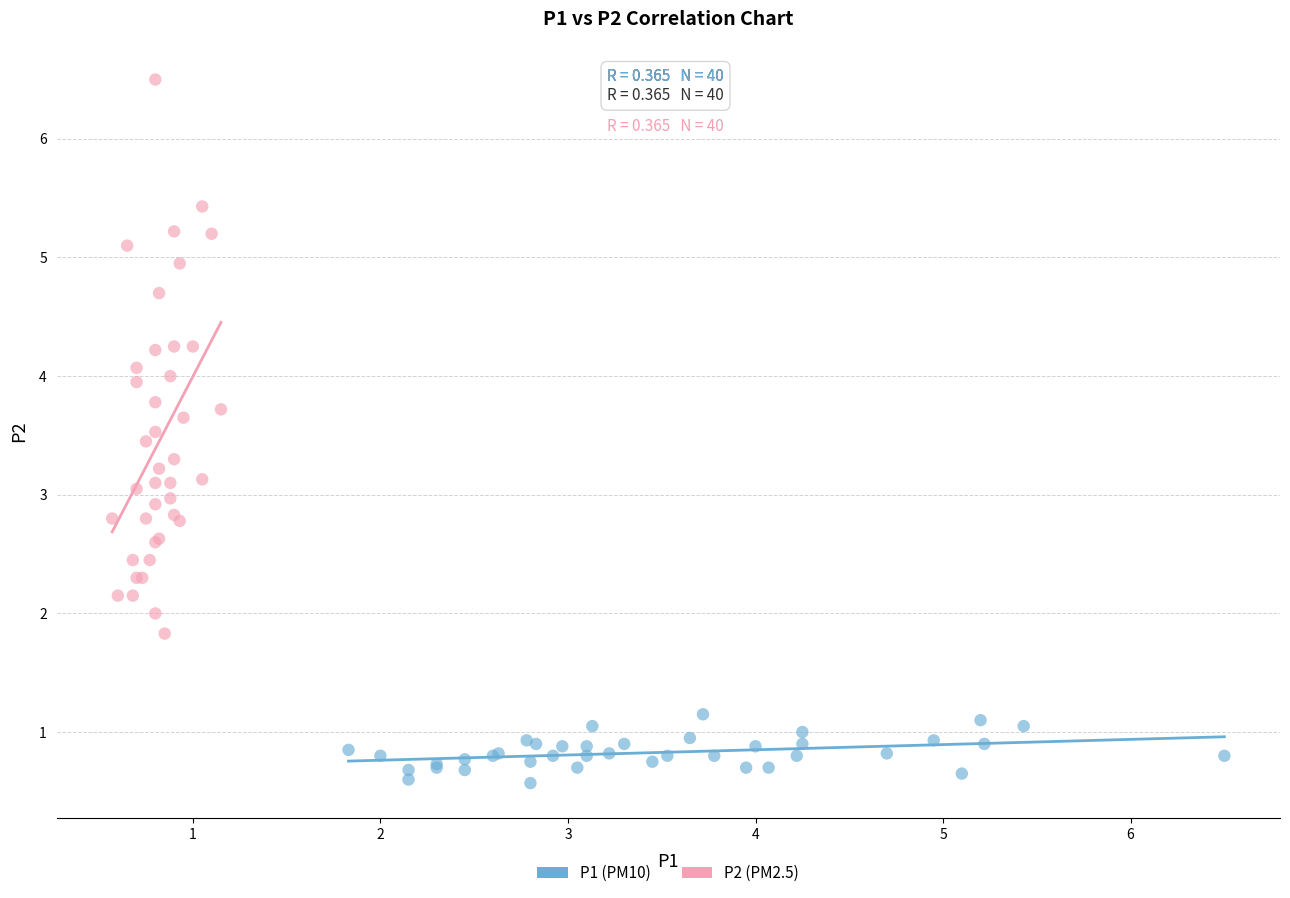

Which series contains the highest Y value?

P2 (PM2.5)